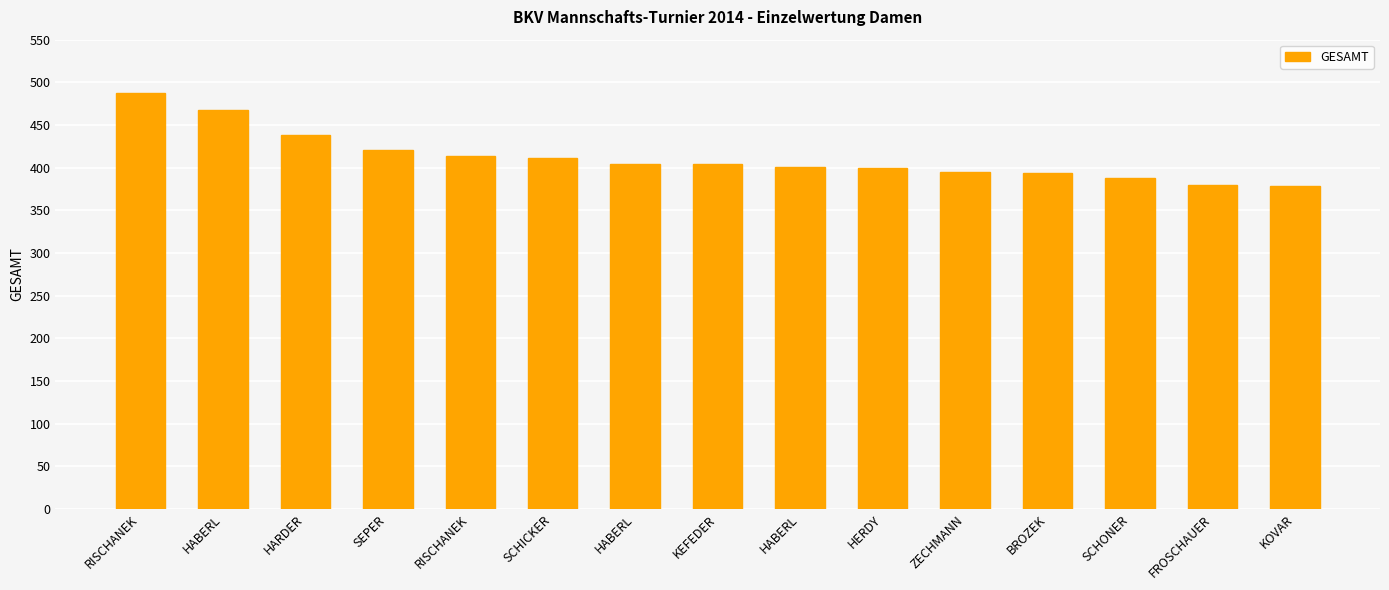

What is the label of the 11th bar from the right?

RISCHANEK